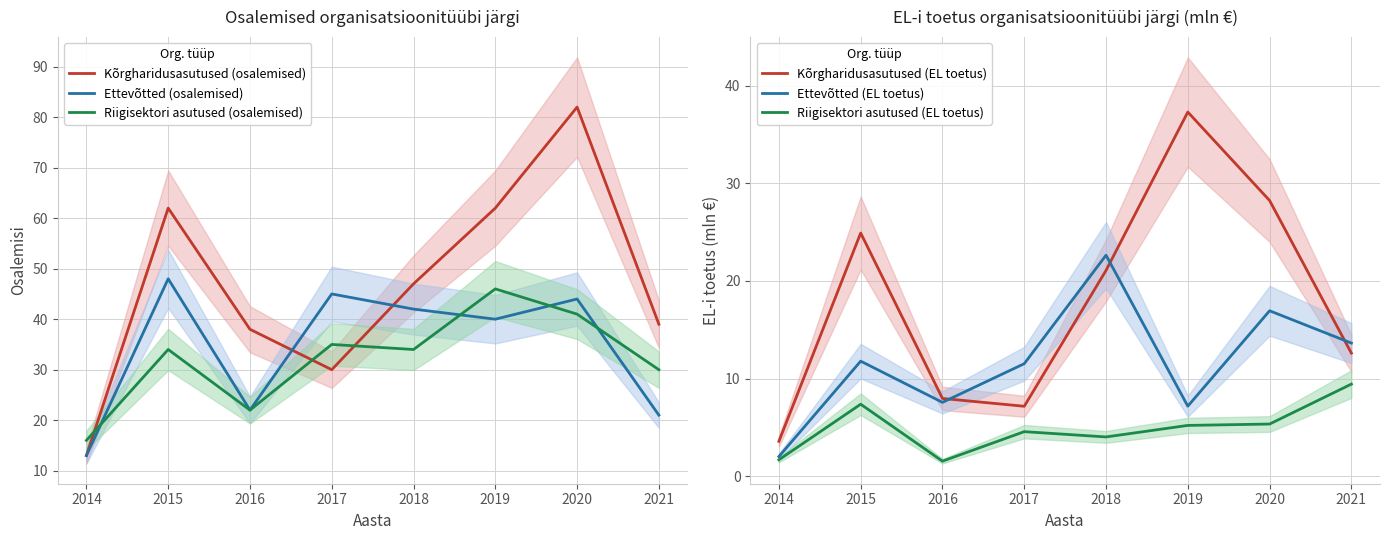

What value does the Riigisektori asutused (EL toetus) series have at 2021?

9.4